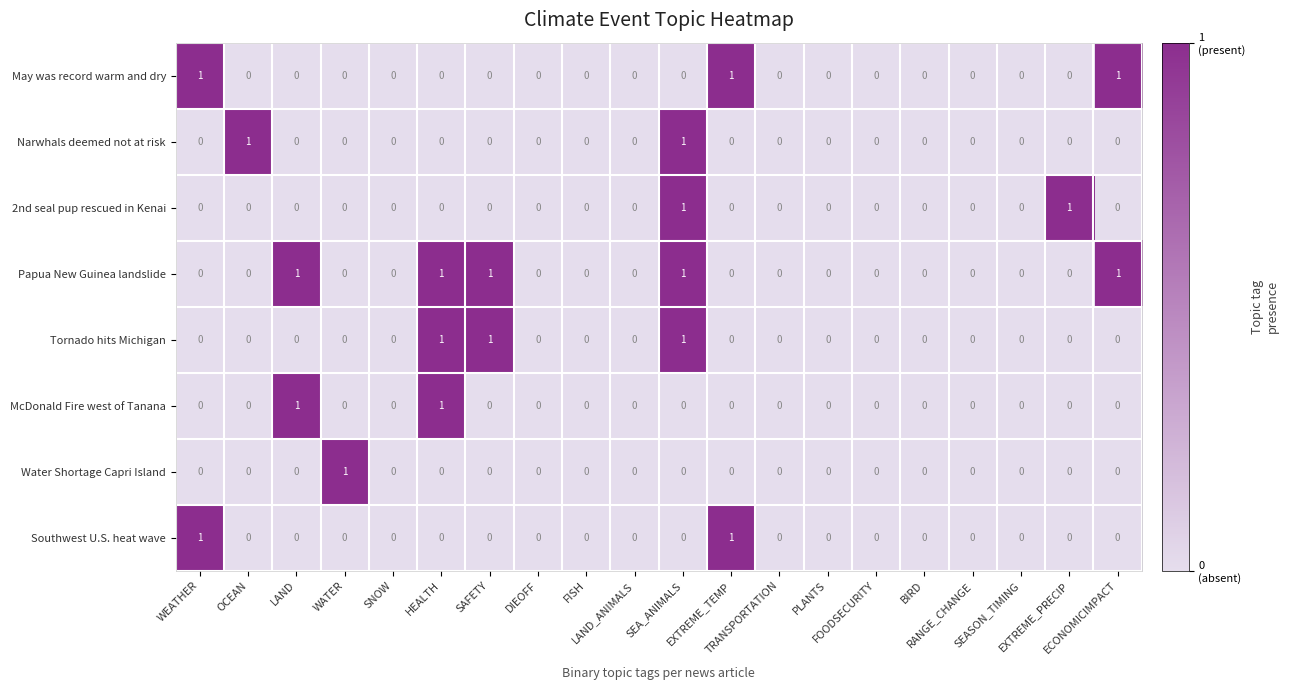

How many values in the Tornado hits Michigan series exceed 0?

3